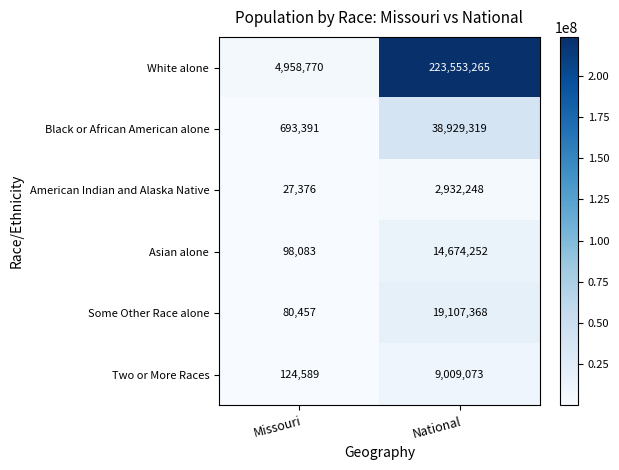

The value of American Indian and Alaska Native at Missouri is 27376. True or false?

True